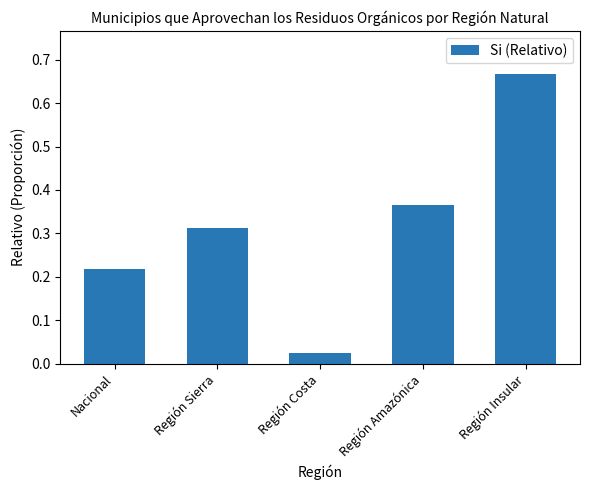

True or false: the data shows 0.1 at Región Amazónica.

False